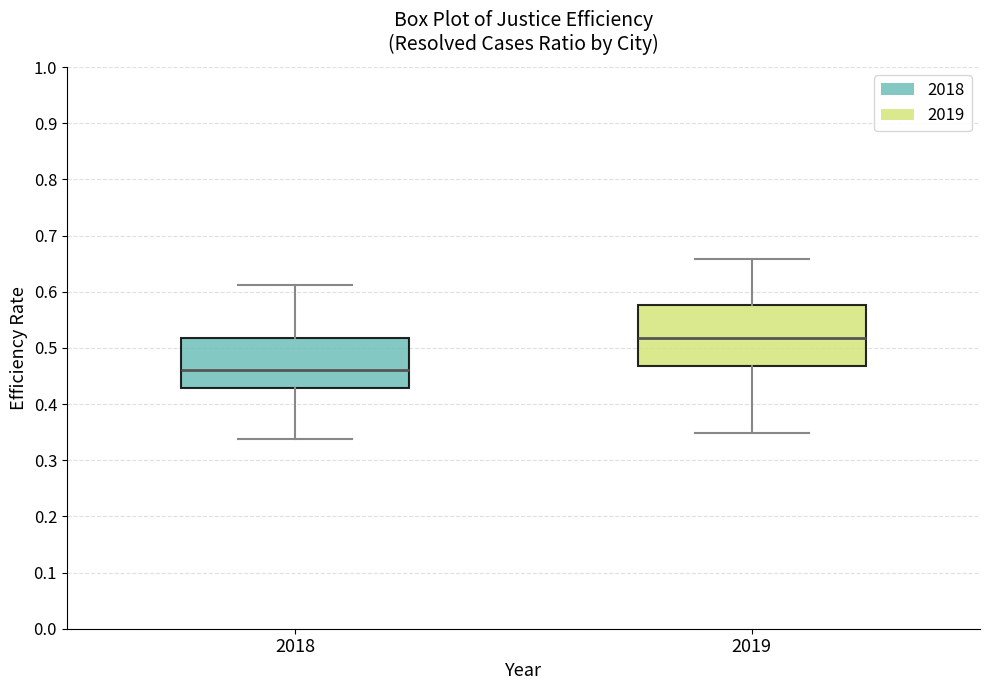

Which box has the highest median line?

2019